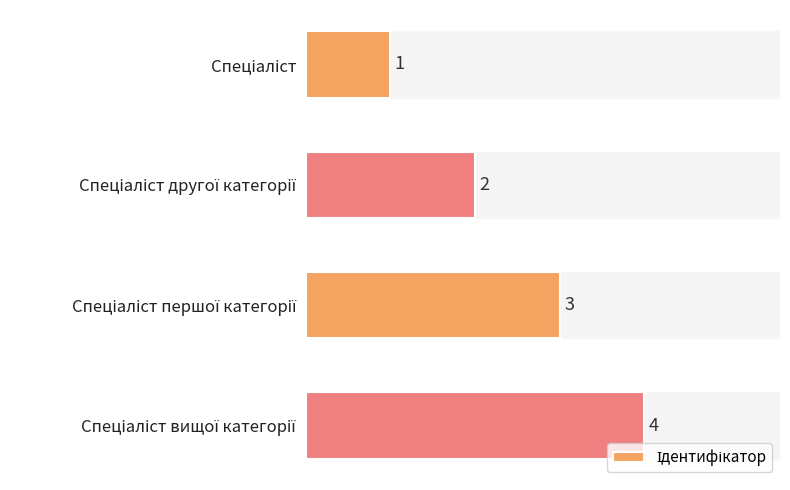

What is the value of the 2nd bar from the top?

2